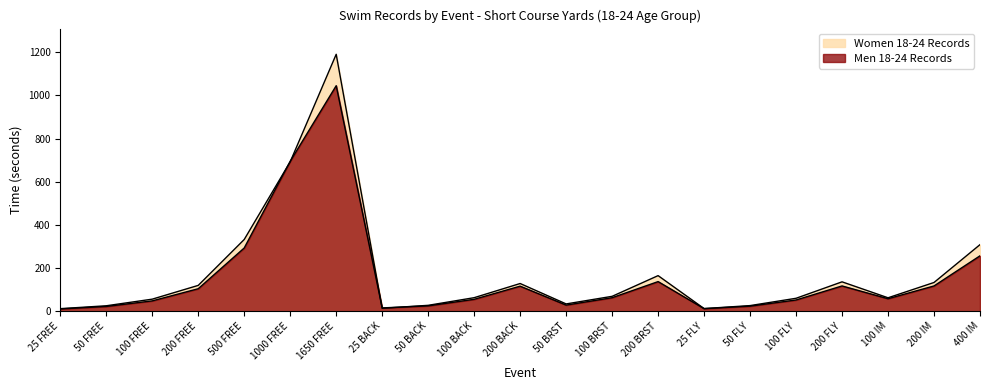

What is the difference between the maximum and minimum values in the Men 18-24 Records series?

1034.4